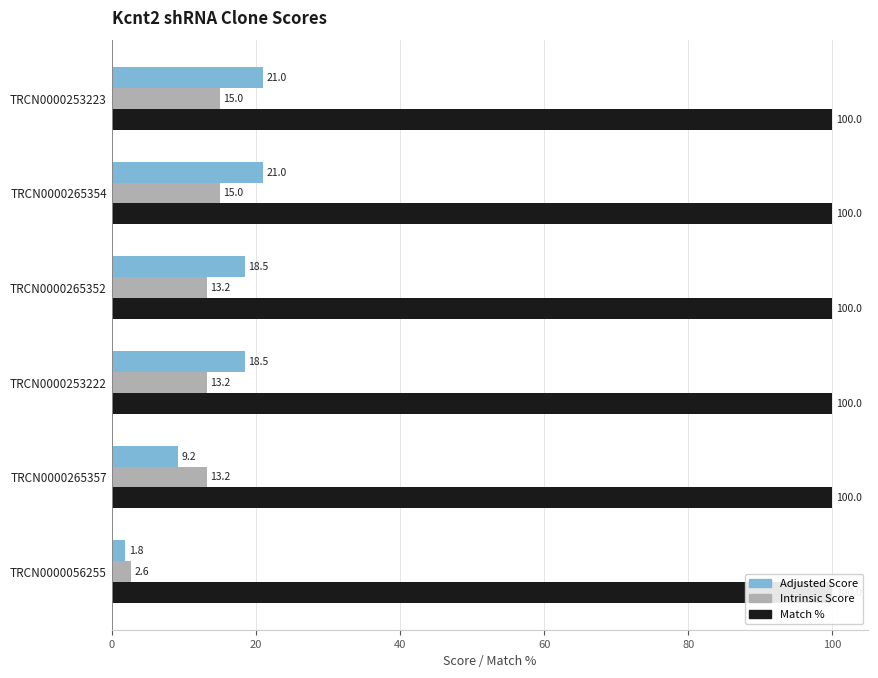

How many bars are there in total?

18